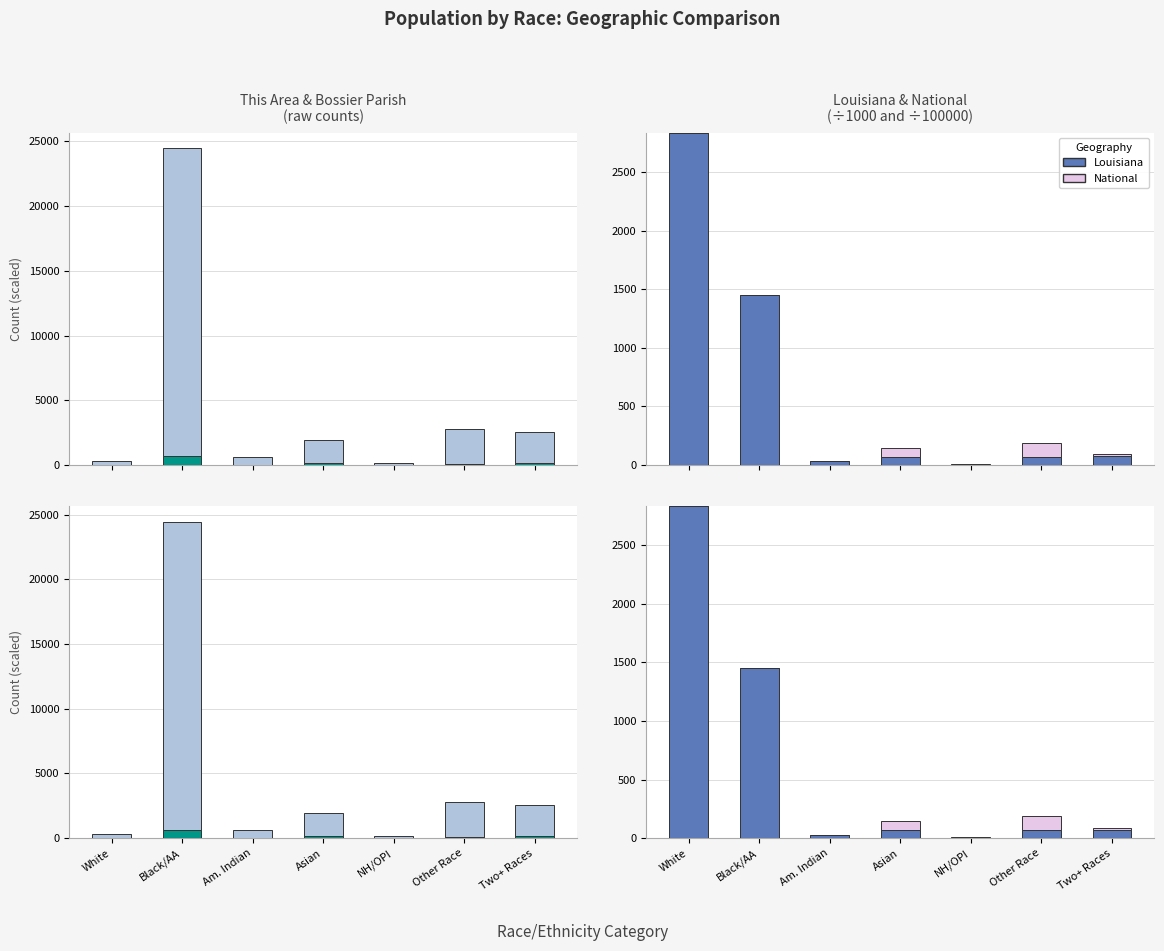

At which label does Louisiana reach its peak?

White